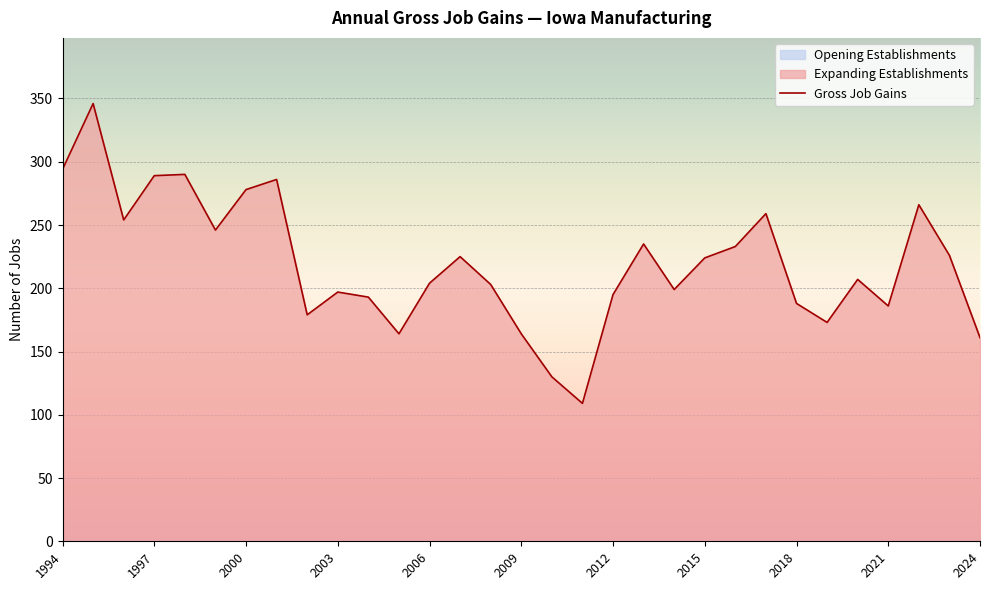

The Gross Job Gains series shows 197 at 2003. True or false?

True